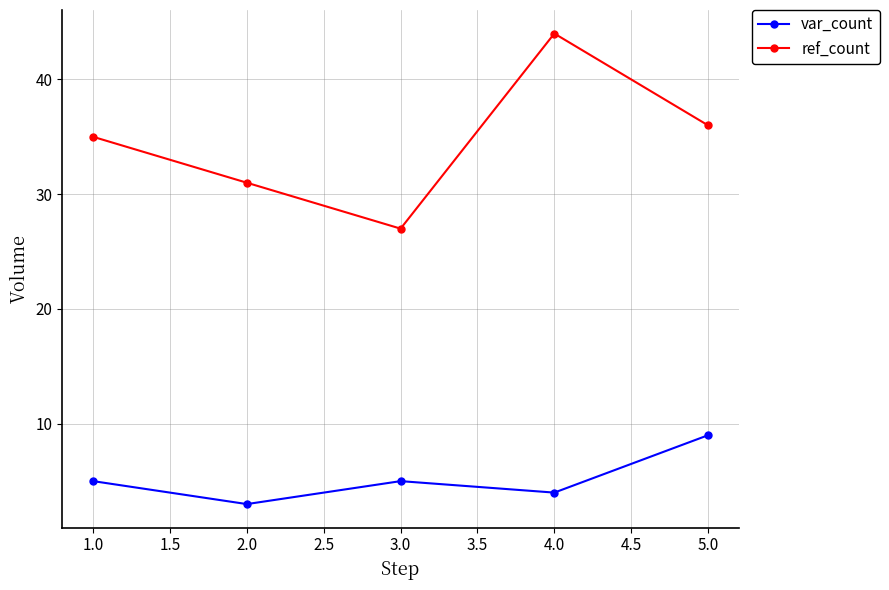

True or false: ref_count and var_count cross at least once.

False